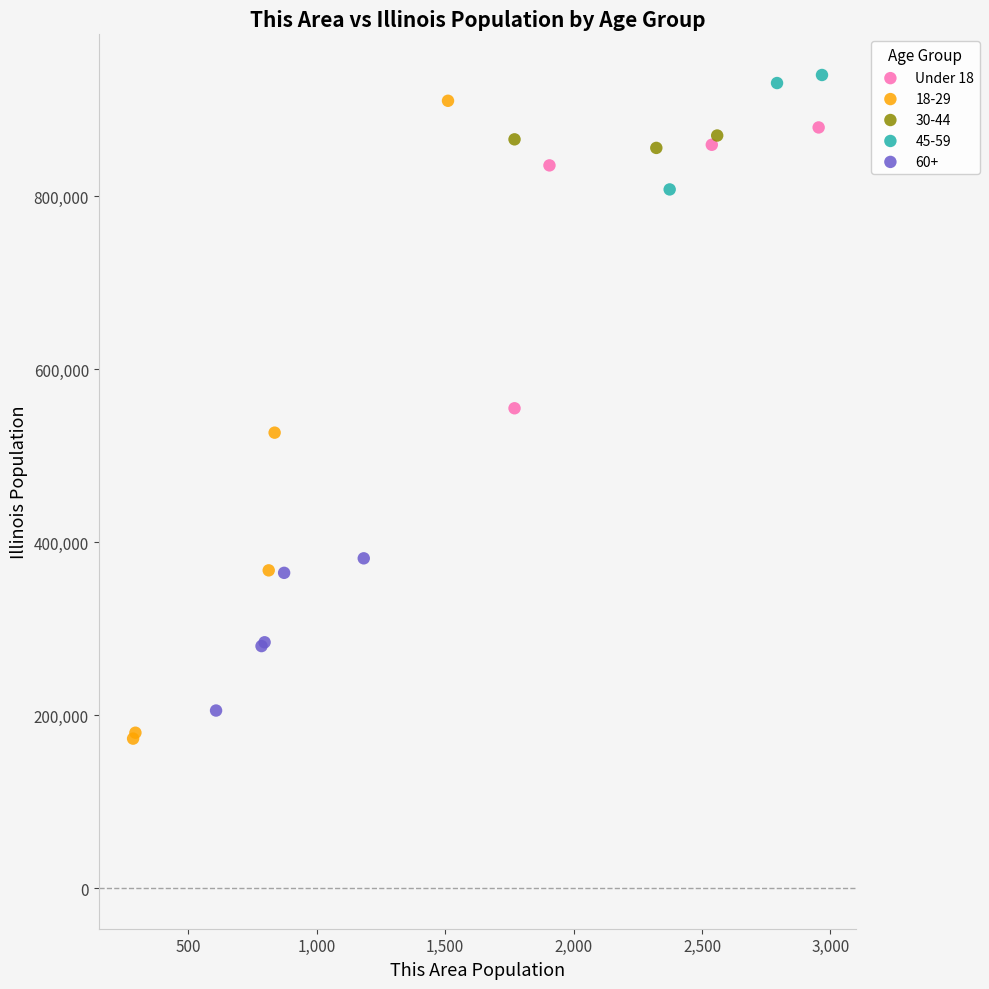

Which series has the widest spread of Y values?

18-29